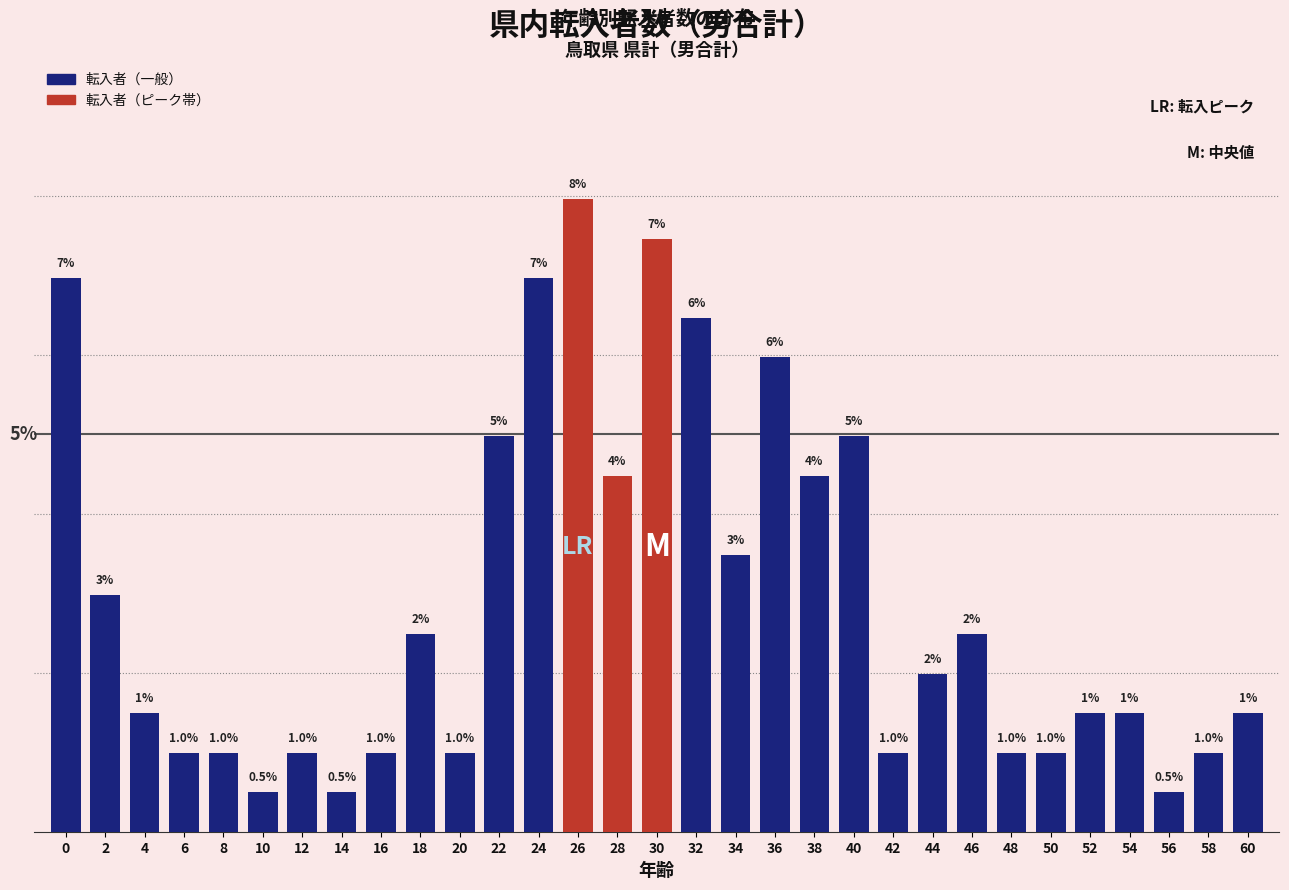

Does the chart contain any negative values?

No